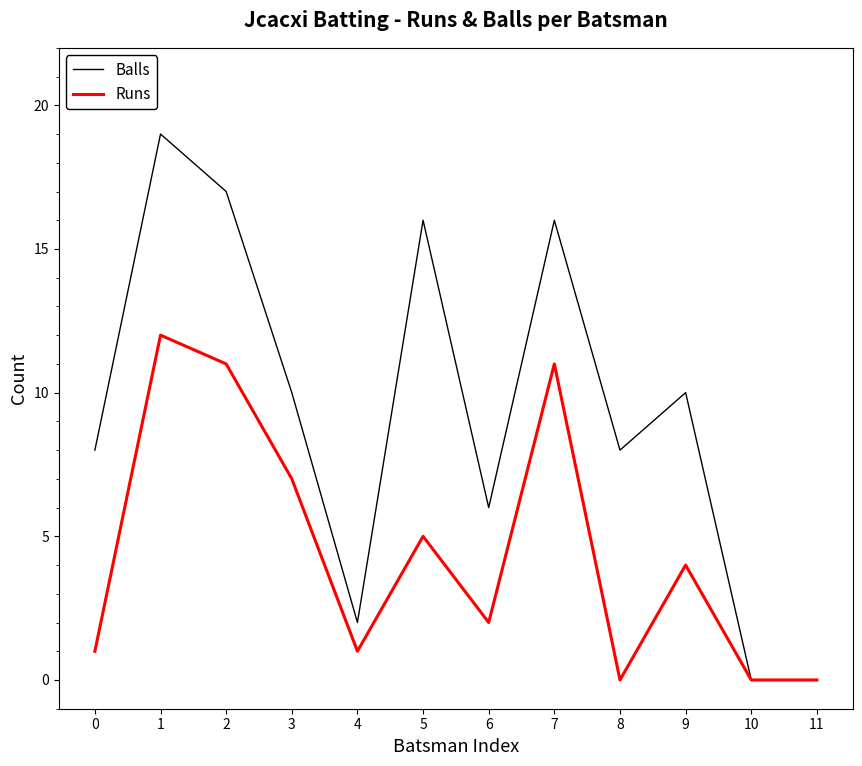

True or false: Runs has a value of 19 at 7.

False